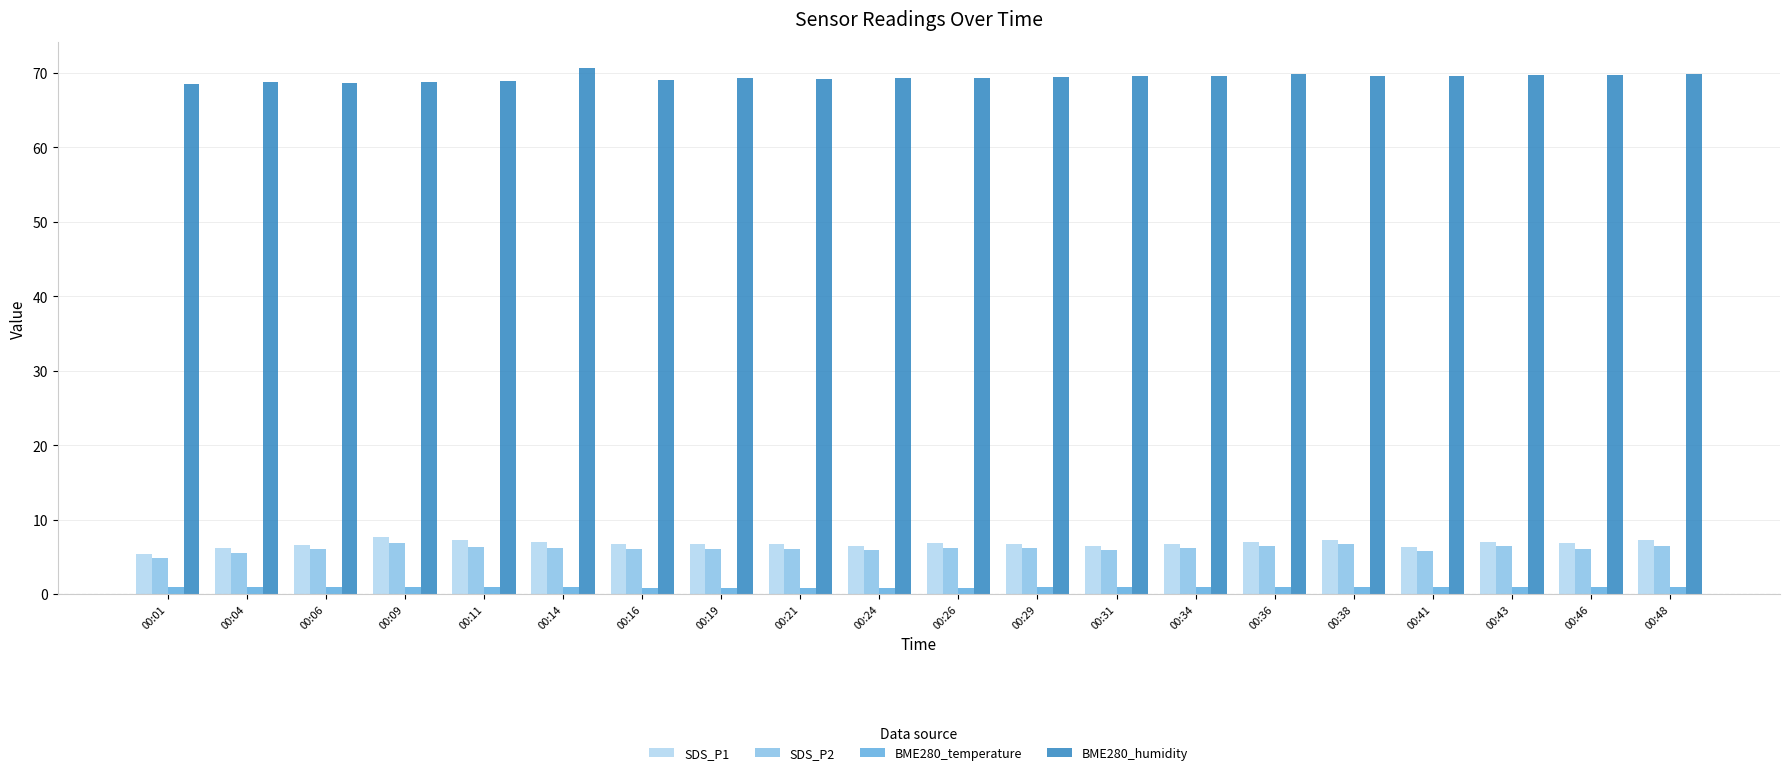

The SDS_P2 series shows 10.0 at 00:16. True or false?

False